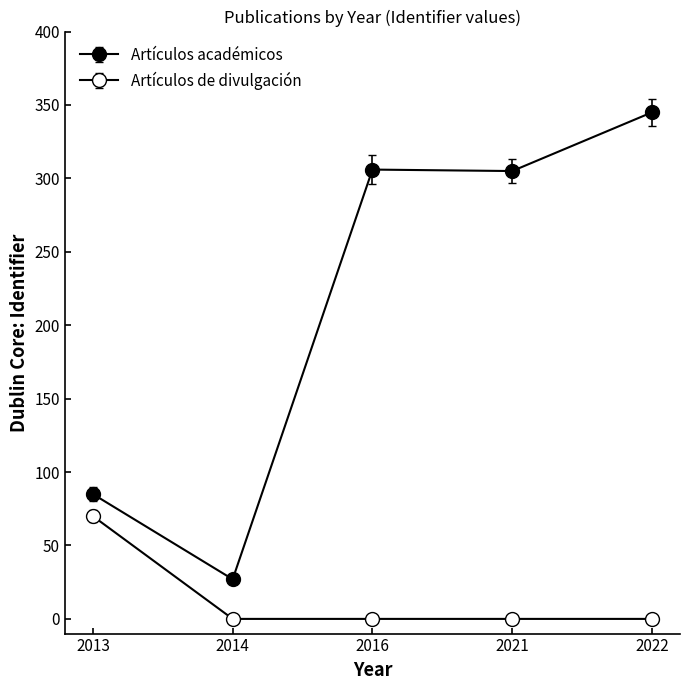

Rank the series by their average value, from lowest to highest.

Artículos de divulgación, Artículos académicos